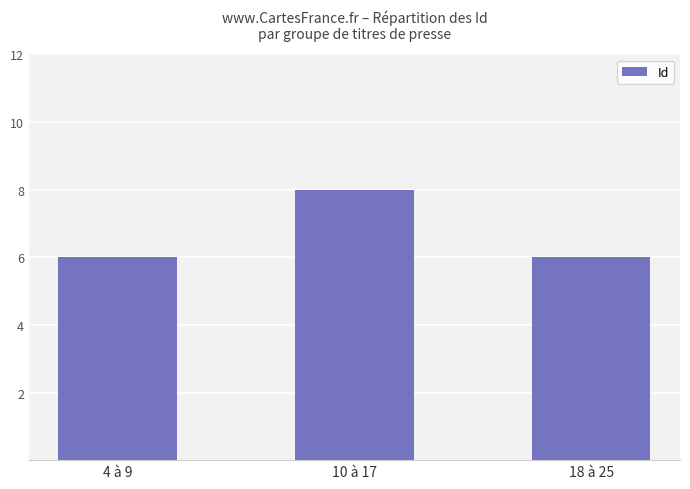

What is the smallest value displayed?

6